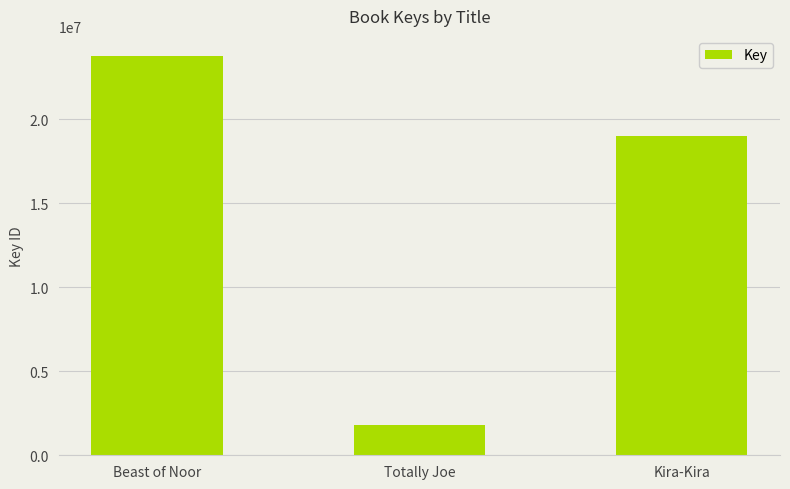

Where is the data nearest to the value 12803423?

Kira-Kira